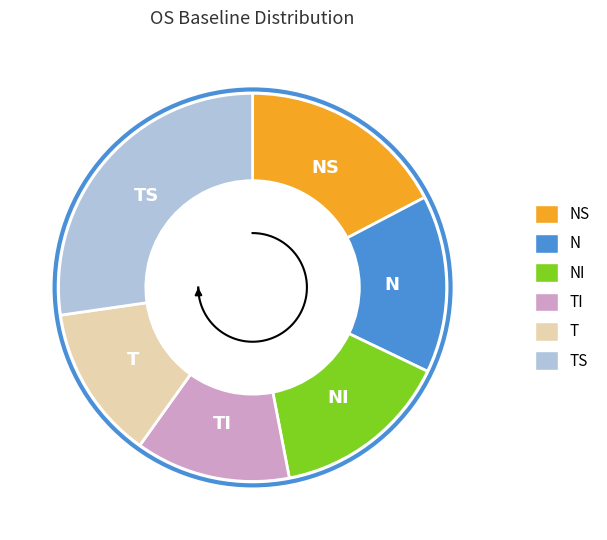

What is the smallest slice in the pie chart?

T